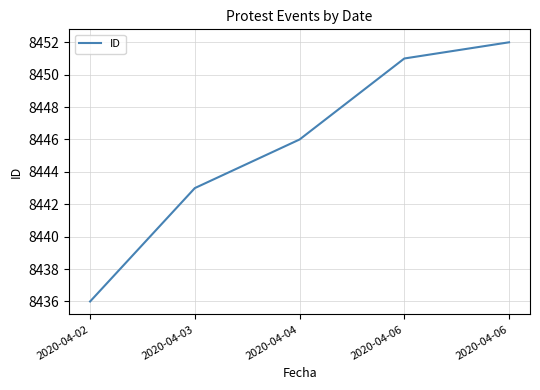

Where is the data nearest to the value 8444?

2020-04-03